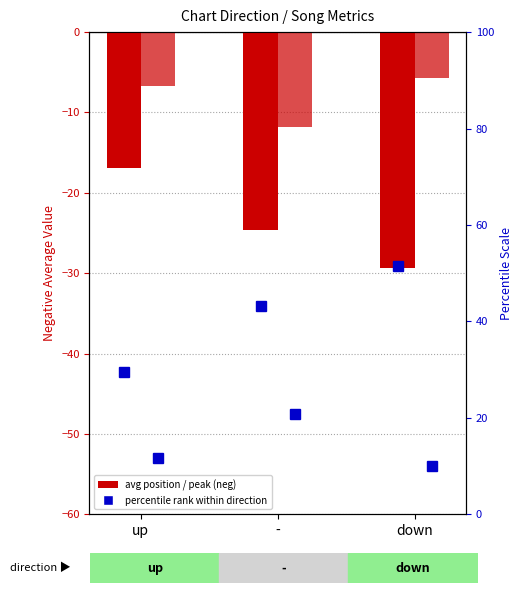

What position from the right is -?

2